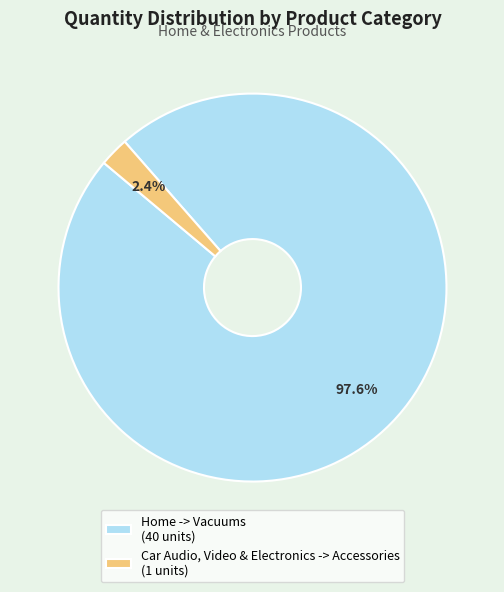

To the nearest percent, what percentage of the pie is Home -> Vacuums?

98%